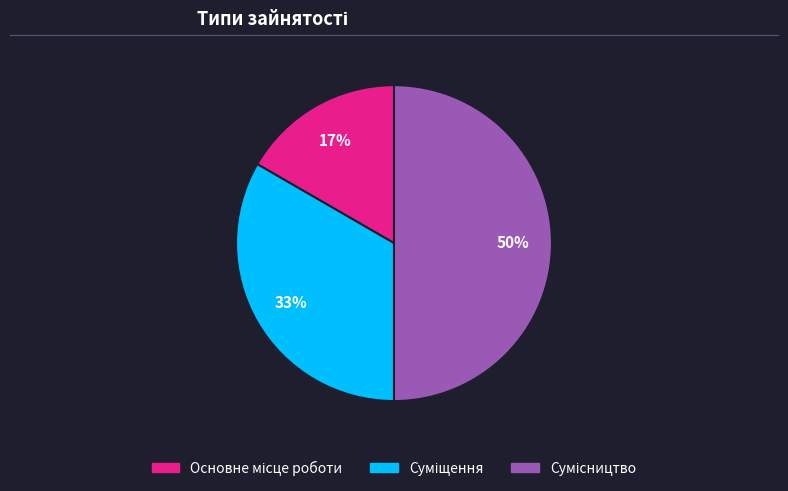

Approximately how many times larger is the value at Сумісництво compared to Основне місце роботи?

3.0